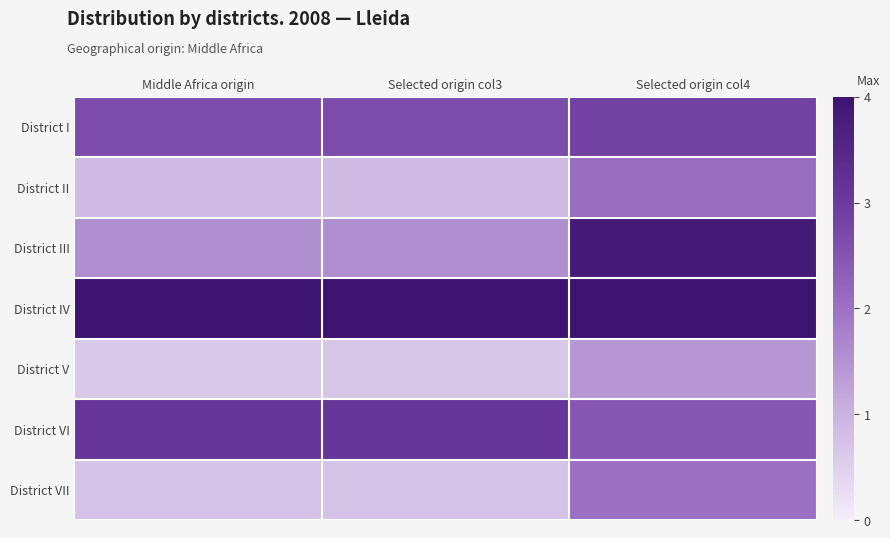

Which series has the largest total across all categories?

District IV